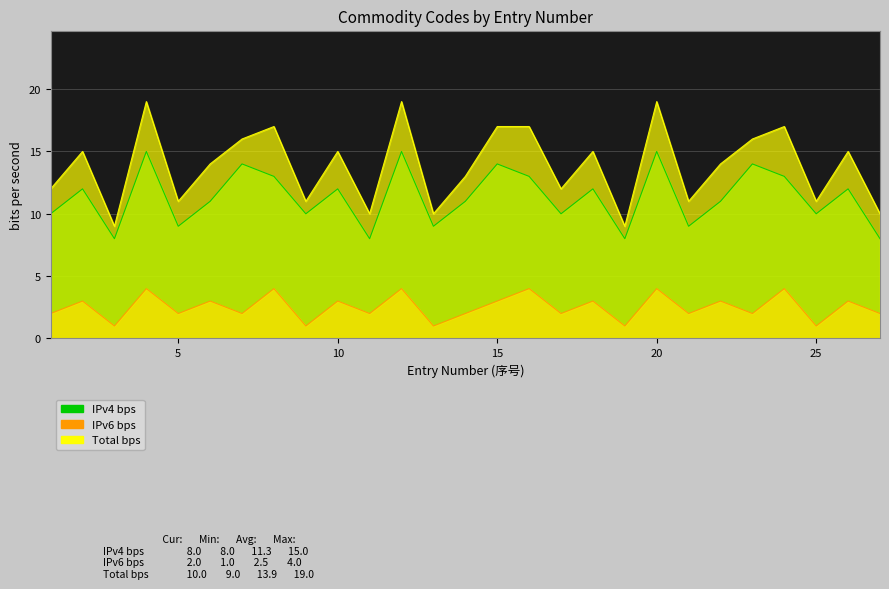

At which label is Total bps closest to 14?

6